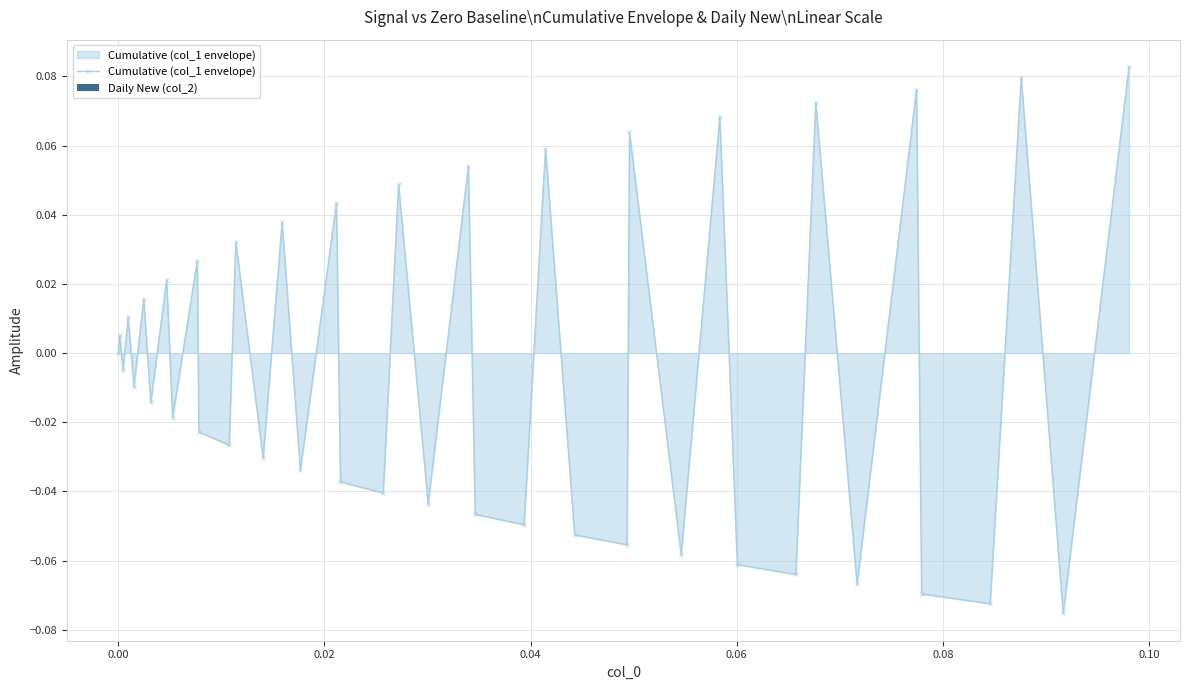

How many interior local valleys (lower than both neighbors) does the data have?

16